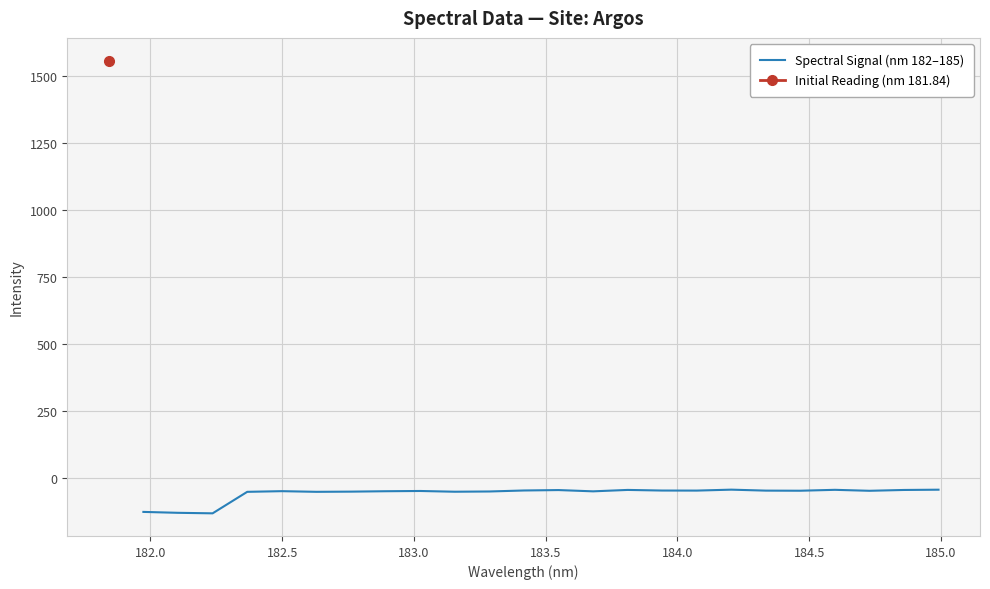

What is the maximum value for Spectral Signal (nm 182–185)?

-45.2